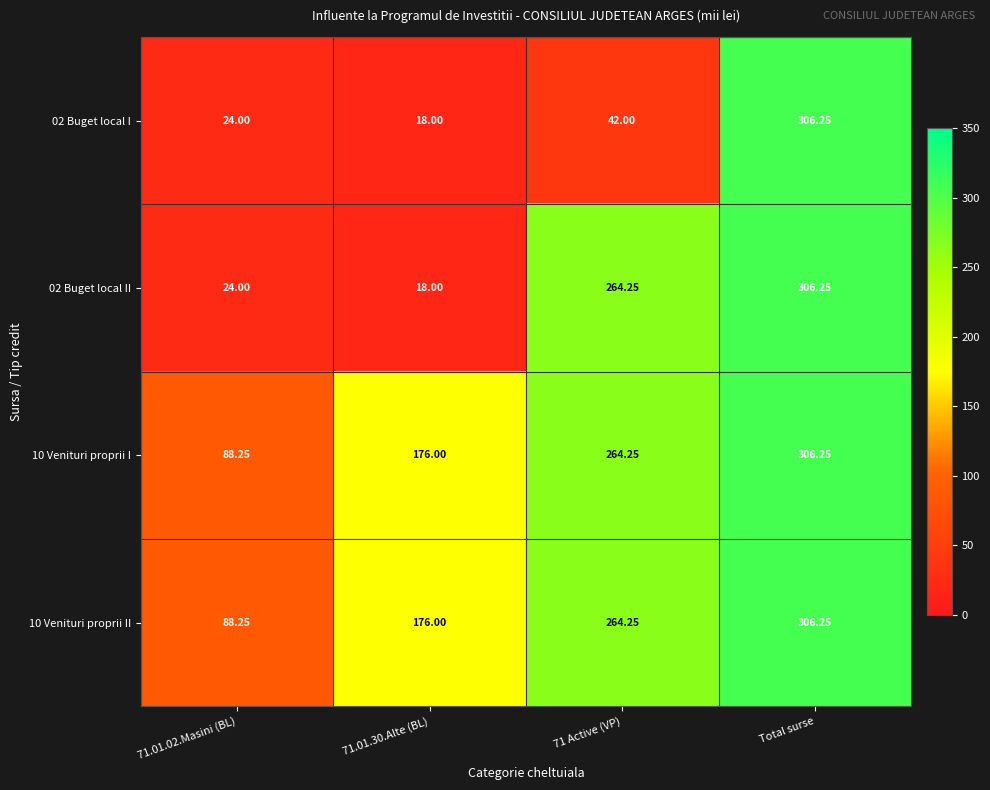

At how many categories does at least one series exceed 162?

3